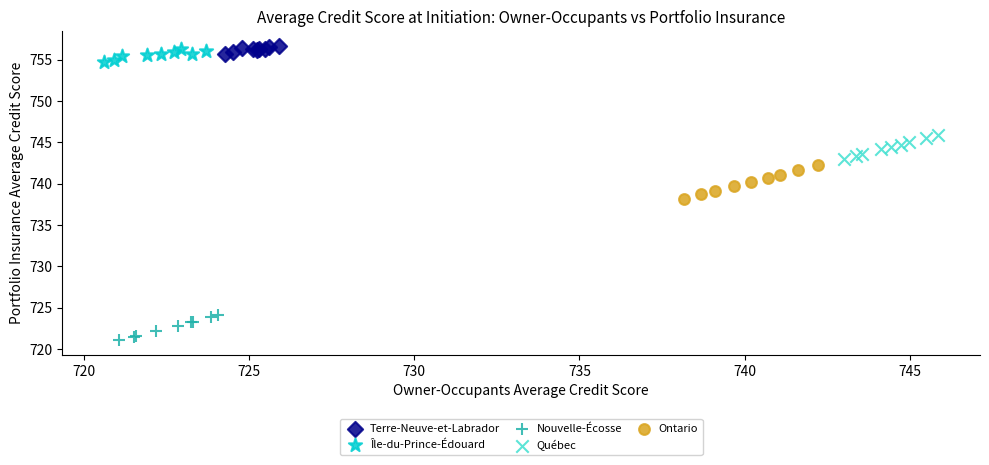

Which series has the largest Y range (max minus min)?

Ontario